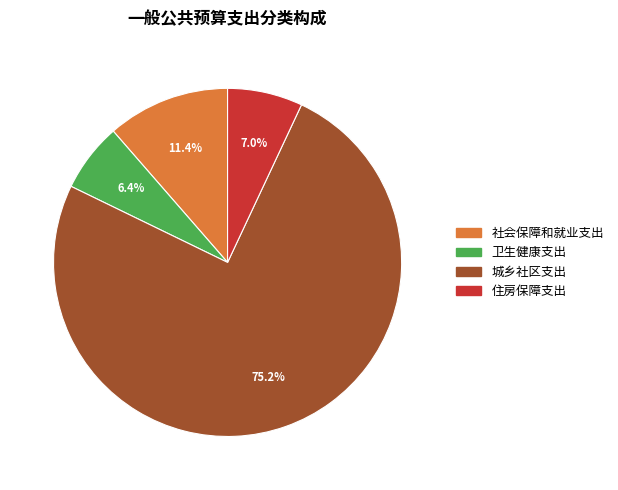

The 住房保障支出 slice represents 14% of the pie. True or false?

False